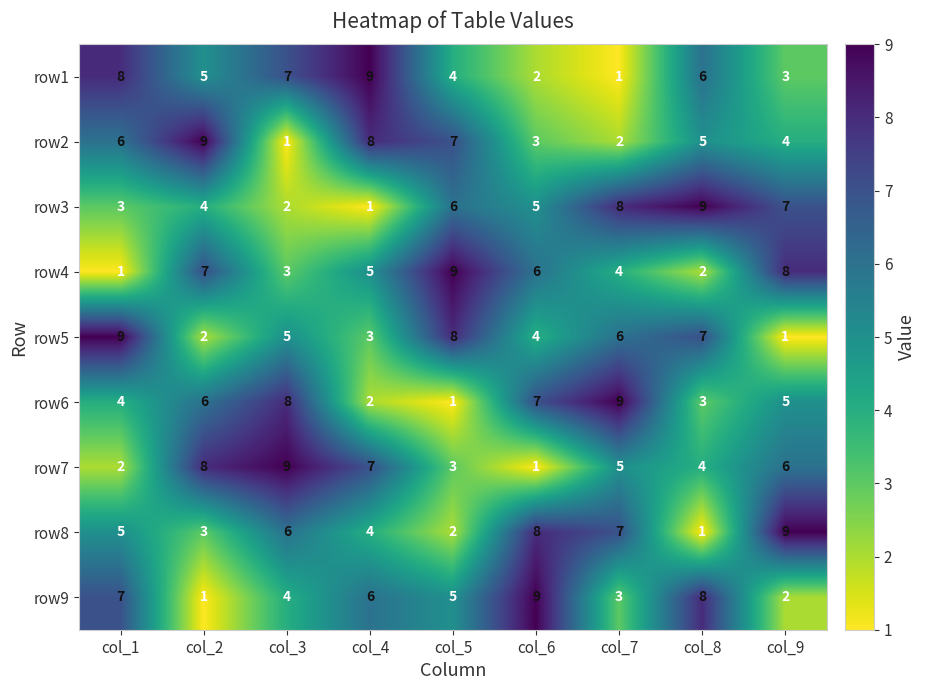

What is the sum of the row5 values at col_2 and col_5?

10